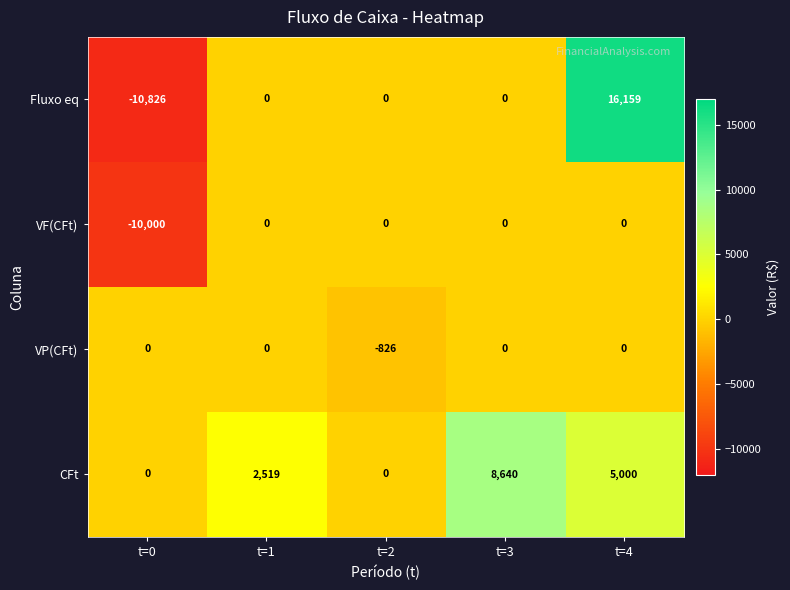

What is the difference between the maximum and second lowest values in the CFt series?

8640